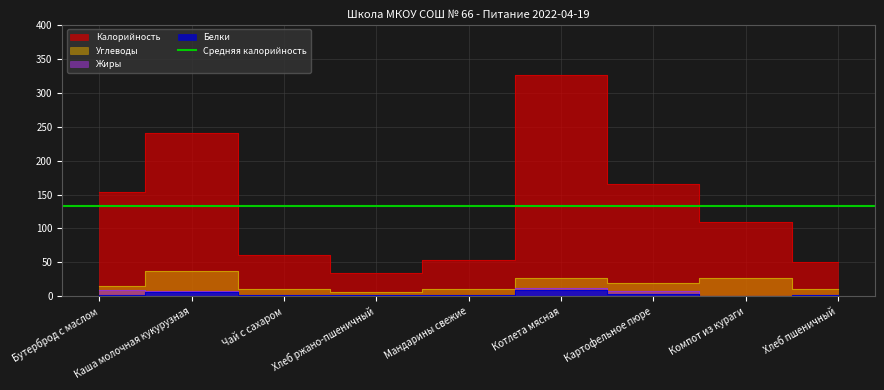

Which series changed the most between Каша молочная кукурузная and Хлеб пшеничный?

Калорийность